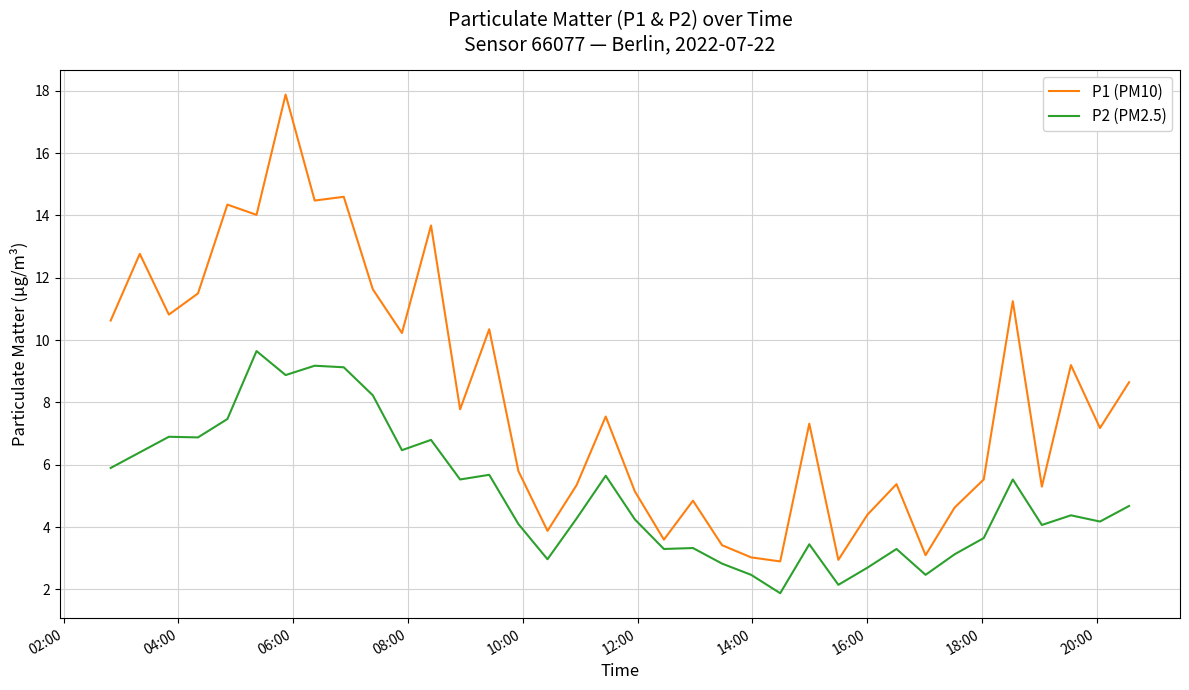

Which series has the widest spread of values?

P1 (PM10)